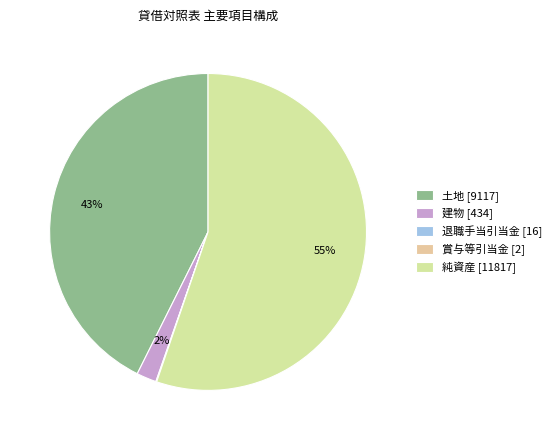

What is the smallest slice in the pie chart?

賞与等引当金